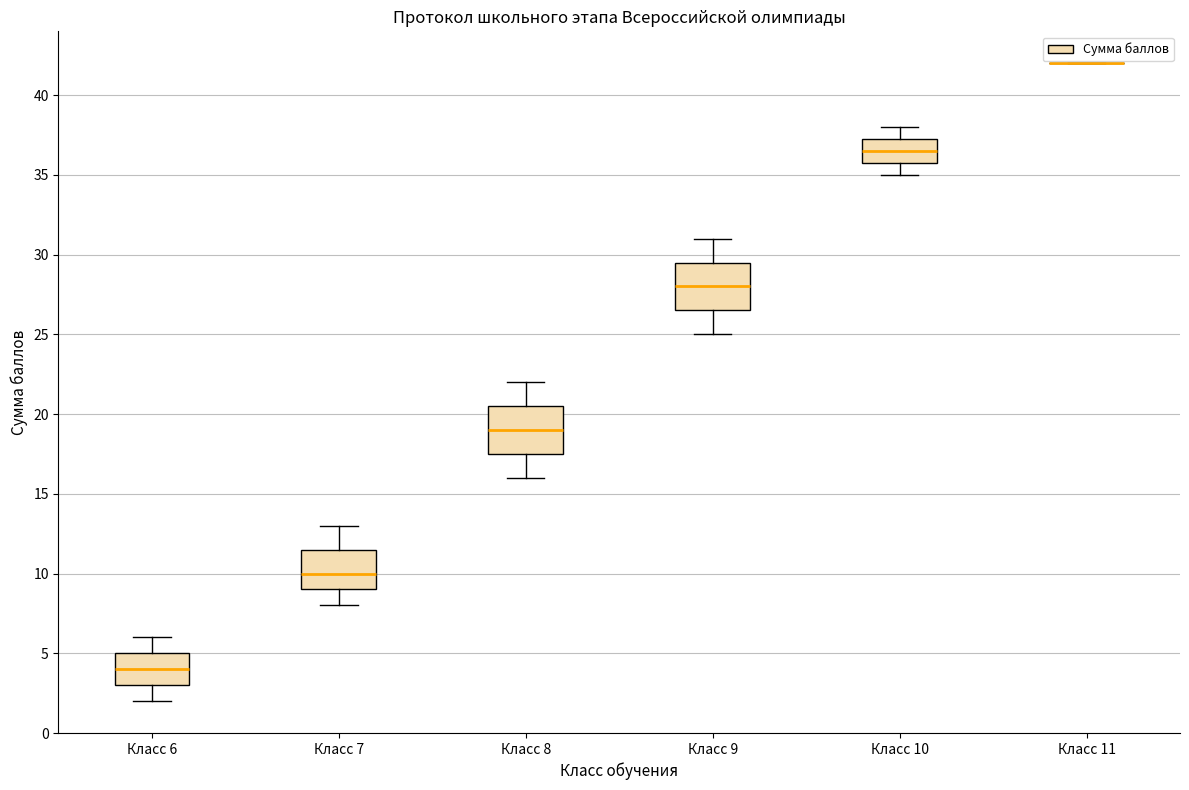

Reading left to right, transcribe this box plot: for each box, give where its median line is, the range the box spans, and where its two whiskers end, as read against the y-axis. The values are not printed on the chart, so give them approximately, as read against the axis.

Класс 6: median 4.0, box 3.0 to 5.0, whiskers 2.0 to 6.0
Класс 7: median 10.0, box 9.0 to 11.5, whiskers 8.0 to 13.0
Класс 8: median 19.0, box 17.5 to 20.5, whiskers 16.0 to 22.0
Класс 9: median 28.0, box 26.5 to 29.5, whiskers 25.0 to 31.0
Класс 10: median 36.5, box 36.0 to 37.5, whiskers 35.0 to 38.0
Класс 11: box collapsed to a line at 42.0, whiskers 42.0 to 42.0